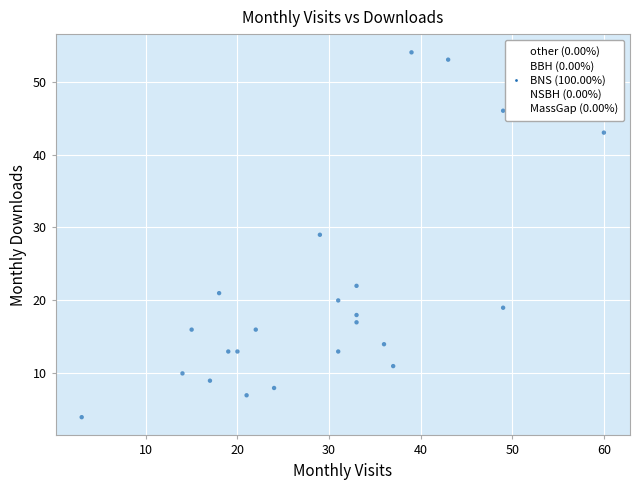

What is the range of Y values (max minus min)?

50